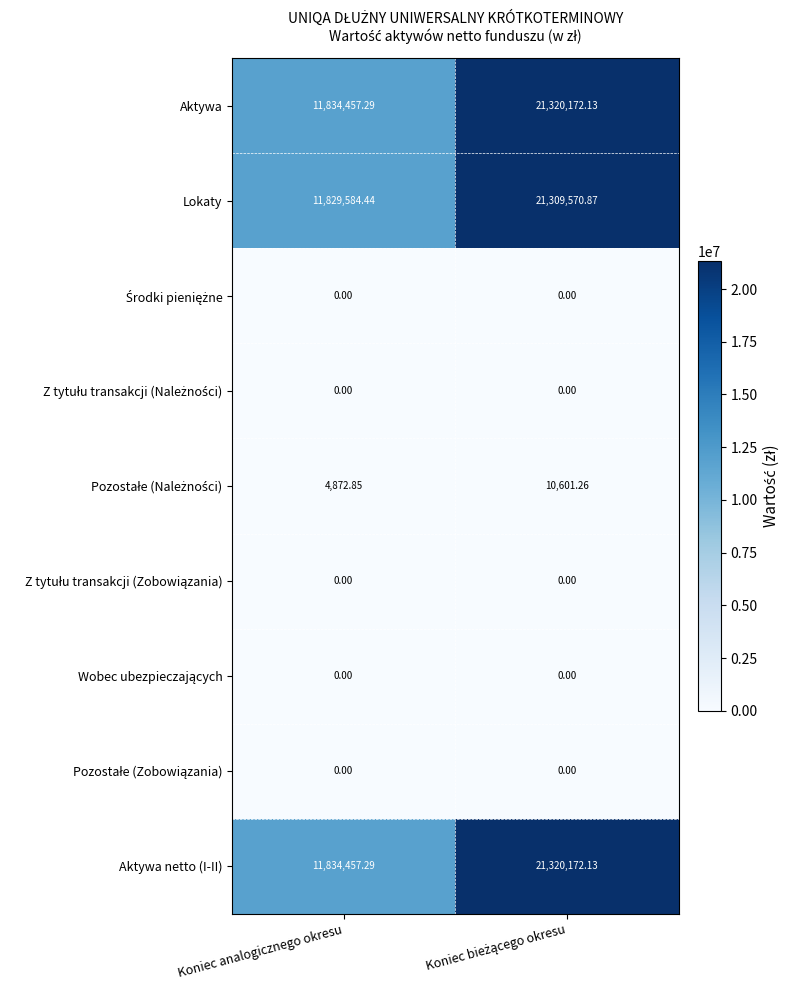

At which label is Lokaty closest to 16569577?

Koniec analogicznego okresu